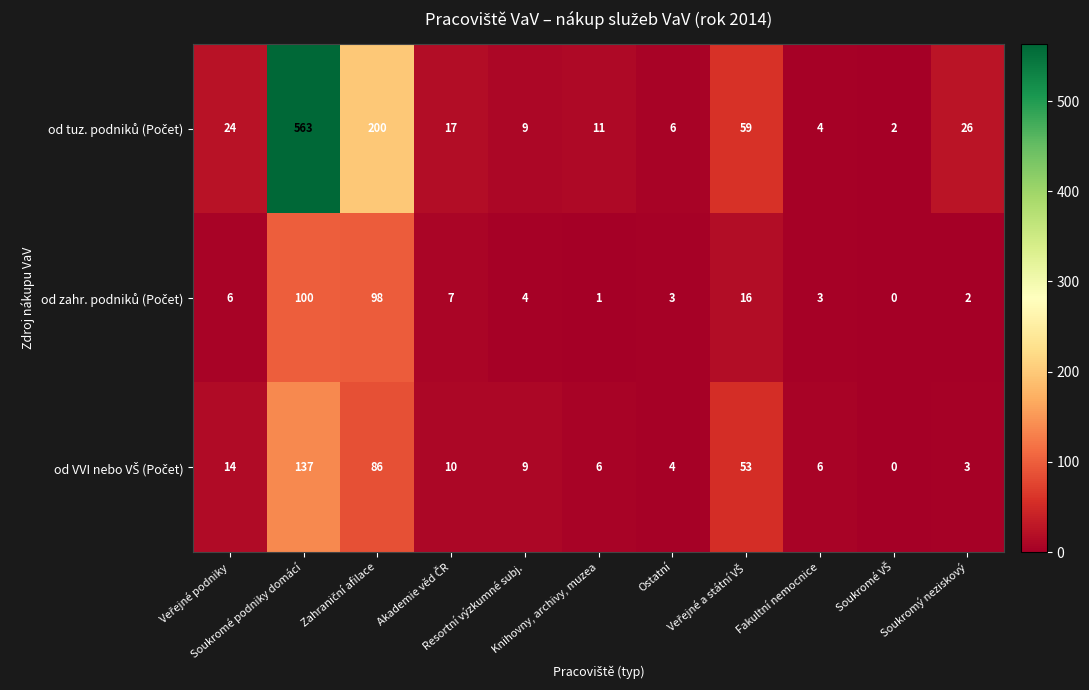

What is the difference between the highest and lowest values at Ostatní?

3